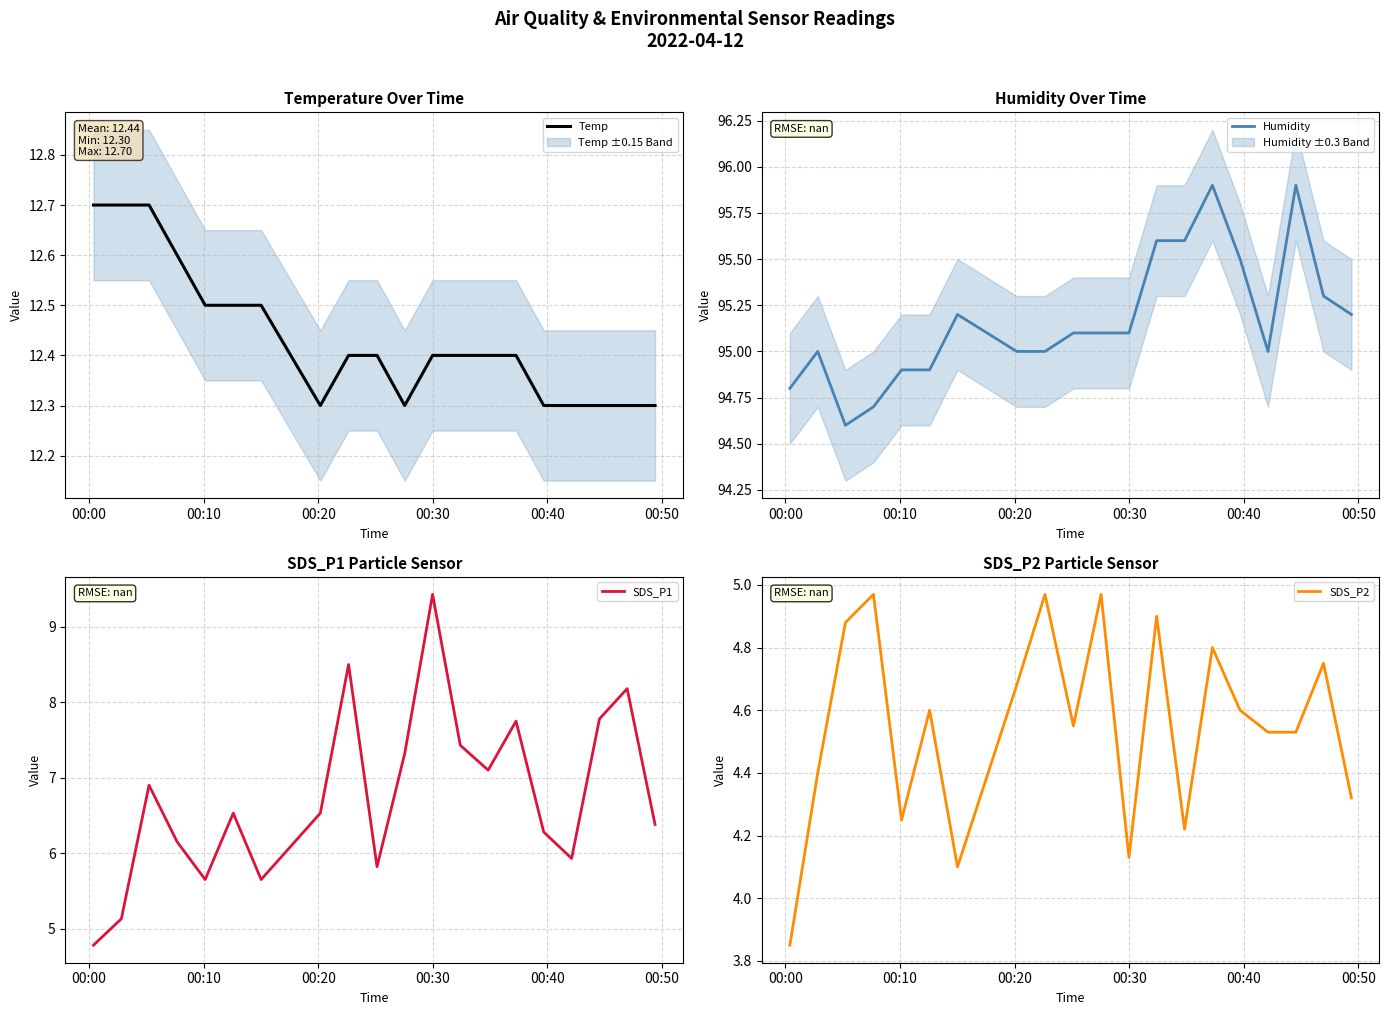

What is the value of the SDS_P2 point at the 14th from the left?

4.2